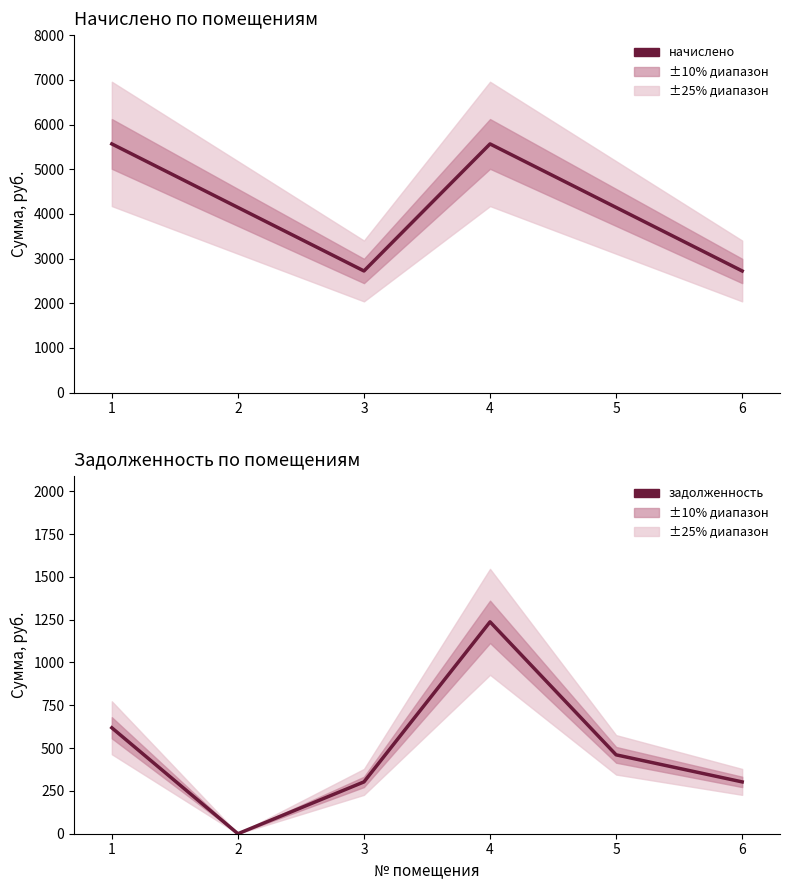

What is the sum of all начислено values?

24876.4